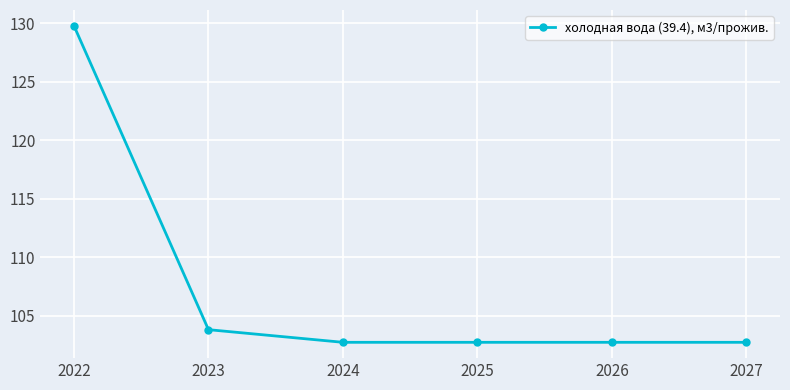

How many lines are shown in the chart?

1